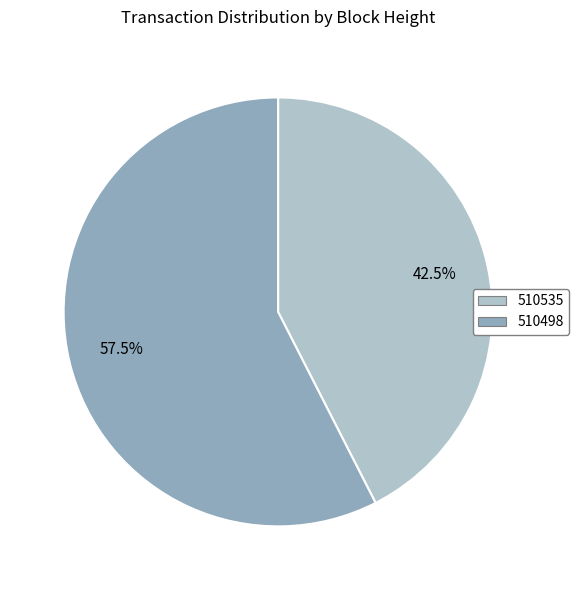

To the nearest percent, what is the difference between the 510535 and 510498 slice percentages?

15%